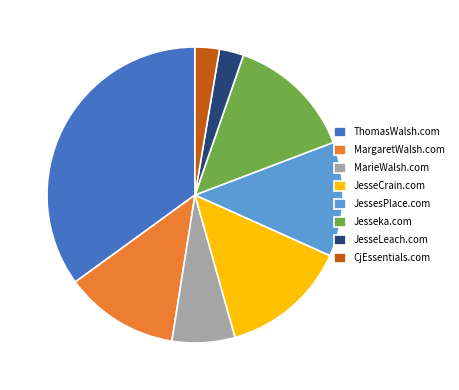

What is the largest slice in the pie chart?

ThomasWalsh.com